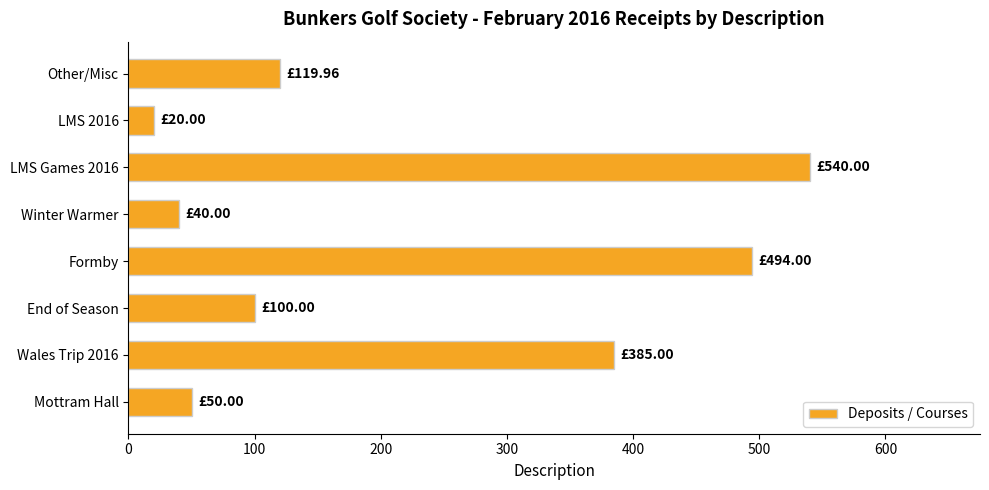

What is the change in value from Wales Trip 2016 to End of Season?

-285.0